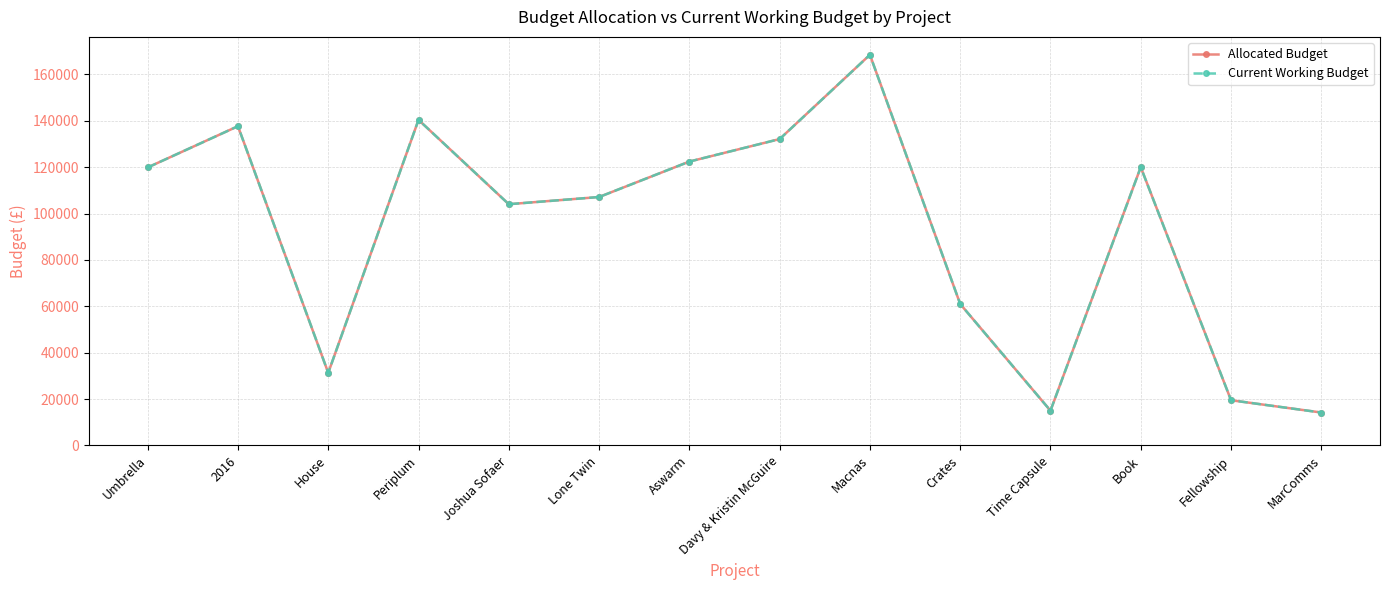

Does the chart have visible grid lines?

Yes